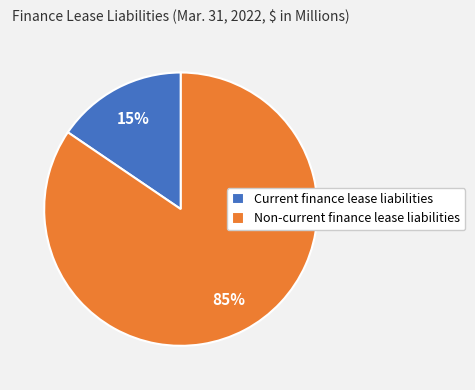

To the nearest percent, what is the average slice percentage?

50%